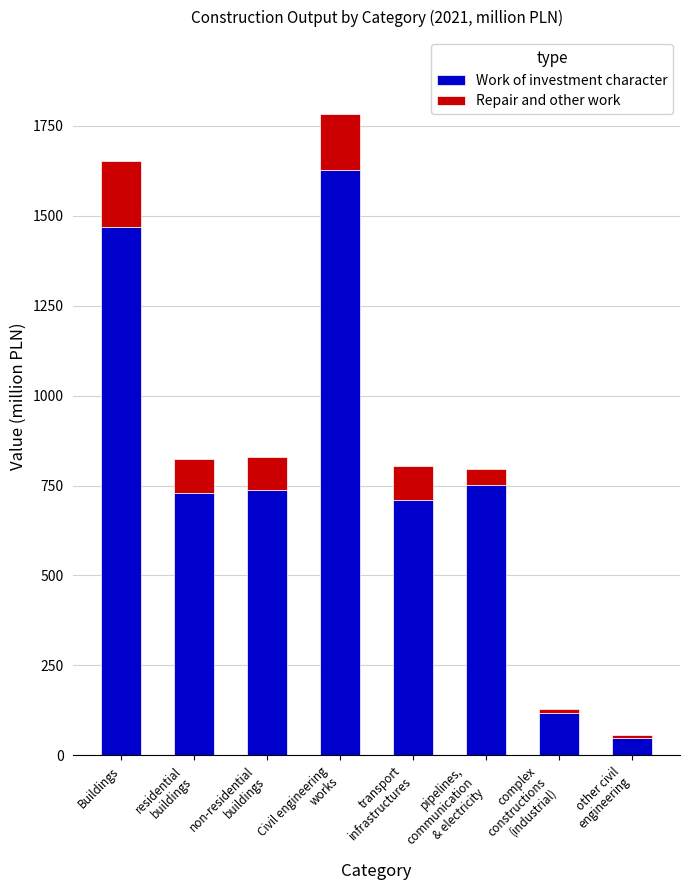

What is the total value across all series at Buildings?

1652.9